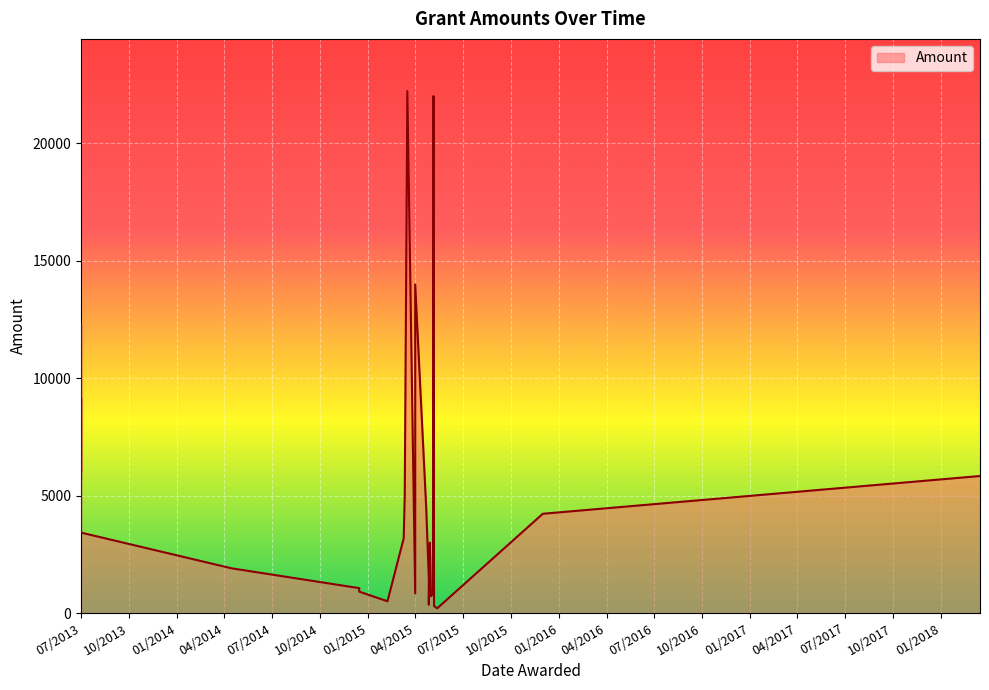

List the labels in order of value, smallest first.

13/05/2015, 07/05/2015, 27/04/2015, 07/02/2015, 01/05/2015, 05/05/2015, 01/04/2015, 01/04/2015, 15/12/2014, 15/12/2014, 27/04/2015, 15/04/2014, 29/04/2015, 10/03/2015, 01/07/2013, 01/12/2015, 22/04/2015, 12/03/2015, 01/07/2013, 16/03/2018, 01/07/2013, 01/07/2013, 01/07/2013, 01/04/2015, 06/05/2015, 17/03/2015